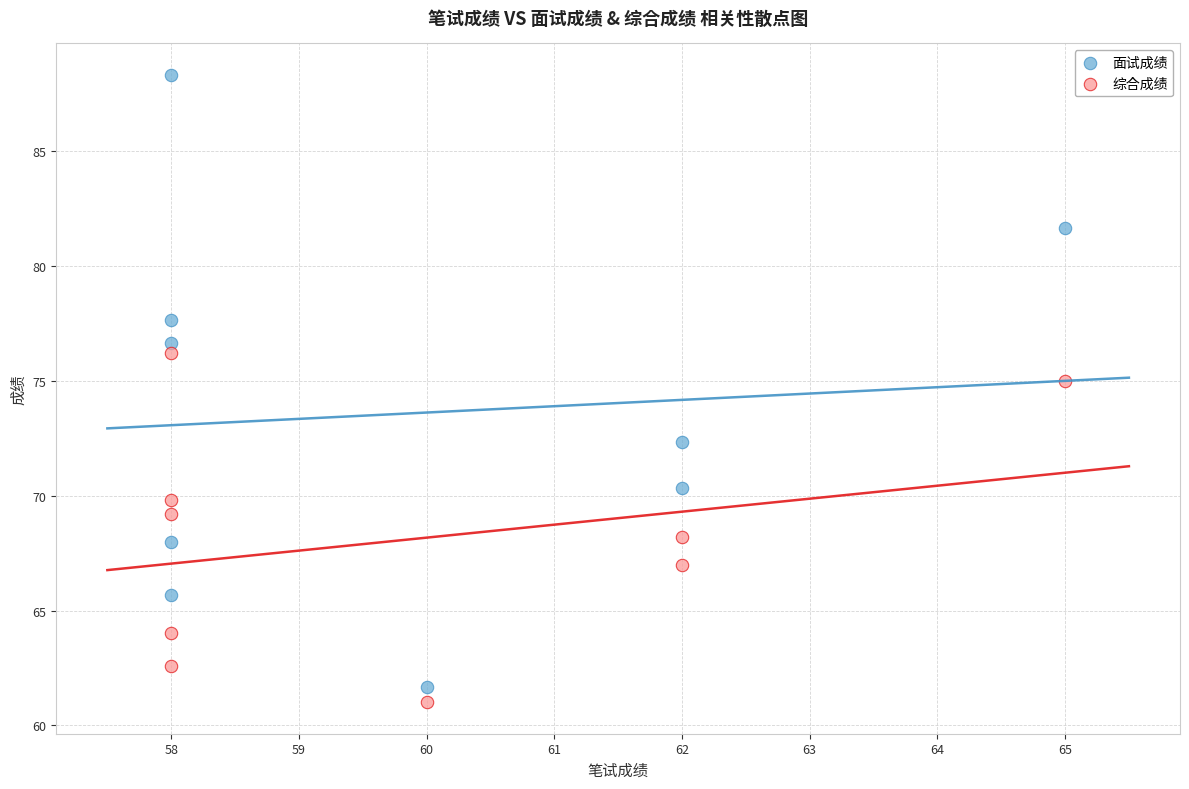

Which series reaches the maximum Y coordinate?

面试成绩